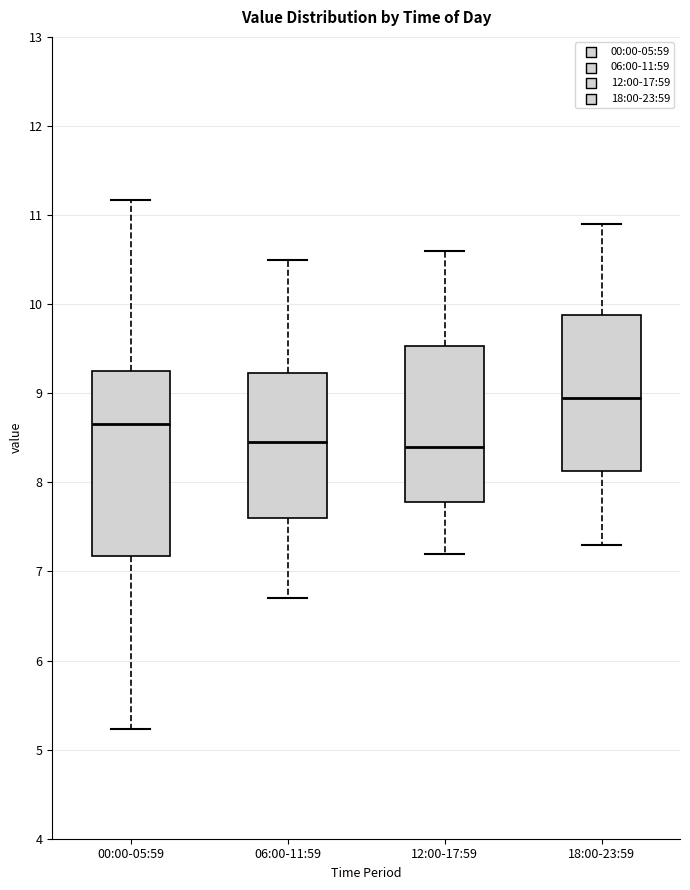

Reading left to right, transcribe this box plot: for each box, give where its median line is, the range the box spans, and where its two whiskers end, as read against the y-axis. The values are not printed on the chart, so give them approximately, as read against the axis.

00:00-05:59: median 8.7, box 7.2 to 9.3, whiskers 5.2 to 11.2
06:00-11:59: median 8.5, box 7.6 to 9.2, whiskers 6.7 to 10.5
12:00-17:59: median 8.4, box 7.8 to 9.5, whiskers 7.2 to 10.6
18:00-23:59: median 9.0, box 8.1 to 9.9, whiskers 7.3 to 10.9